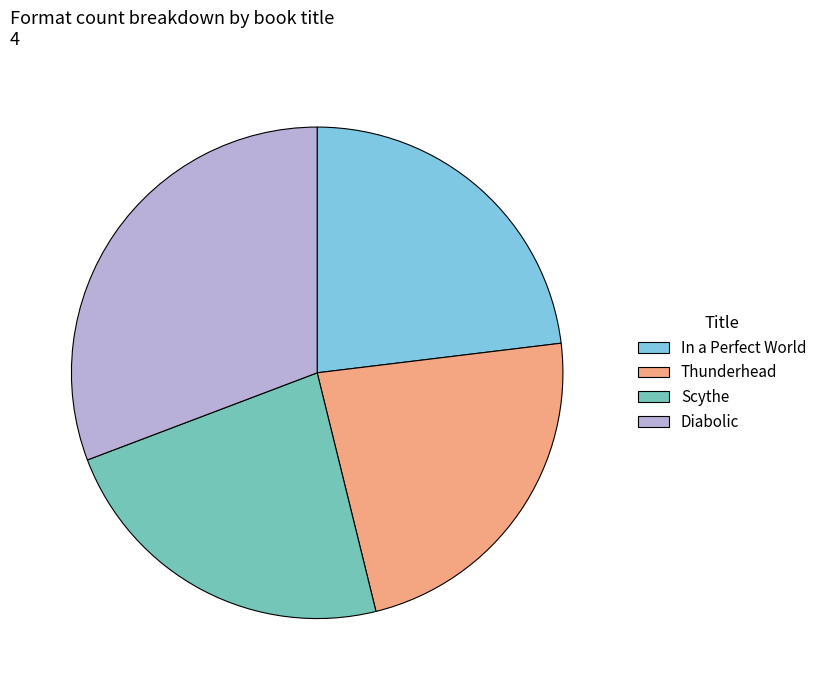

True or false: Diabolic accounts for 1% of the total.

False